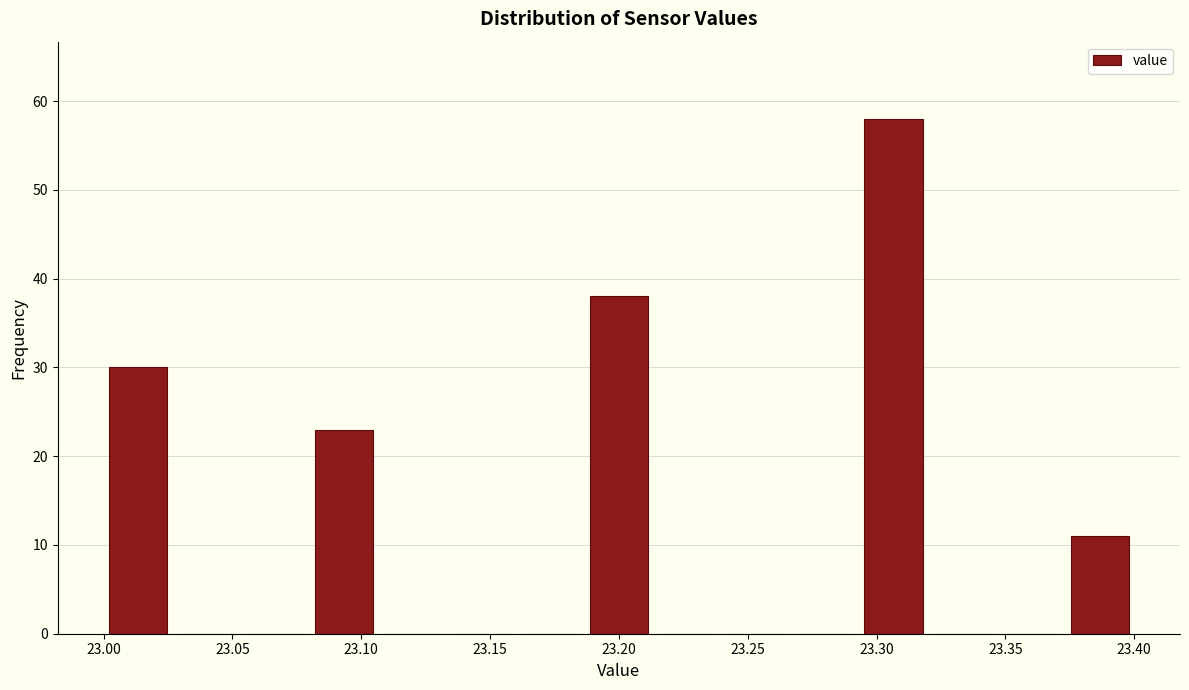

Over which range of the x-axis is the bar tallest?

23.295 to 23.320